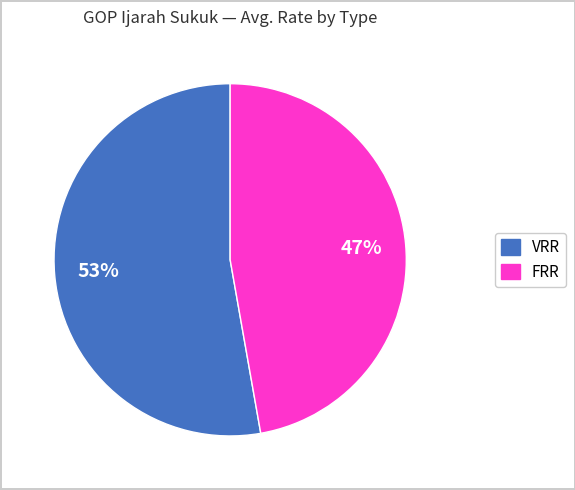

To the nearest percent, what is the average slice percentage?

50%